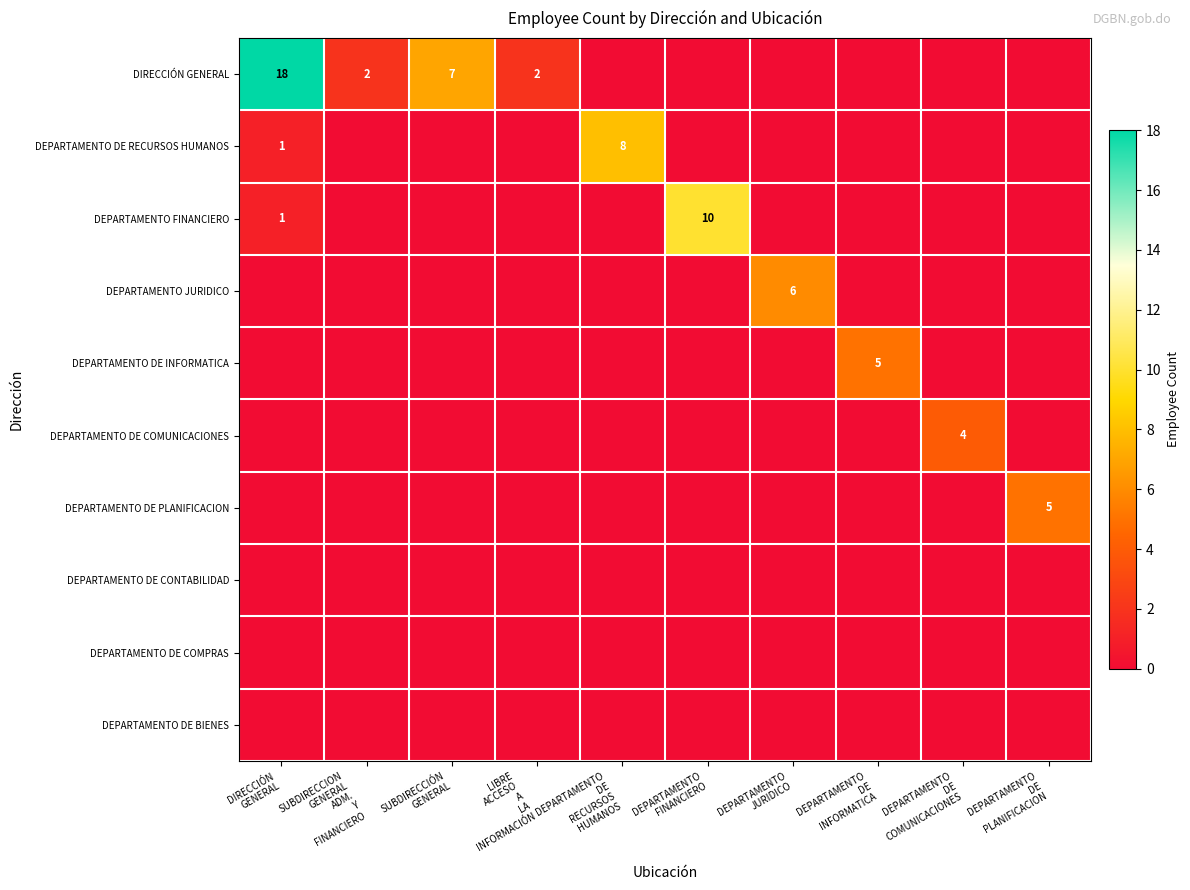

Which has a higher value, DEPARTAMENTO
DE
RECURSOS
HUMANOS or SUBDIRECCIÓN
GENERAL?

SUBDIRECCIÓN
GENERAL